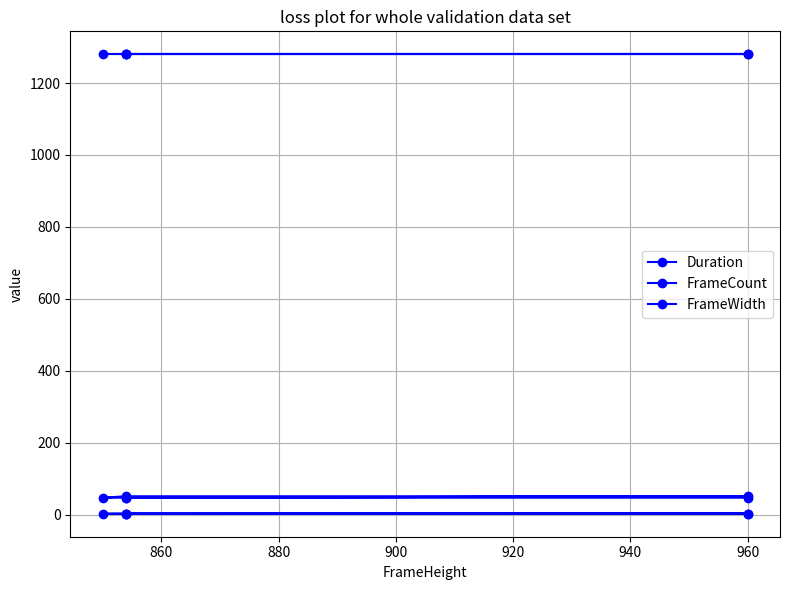

Does the chart display data point markers on the line(s)?

Yes